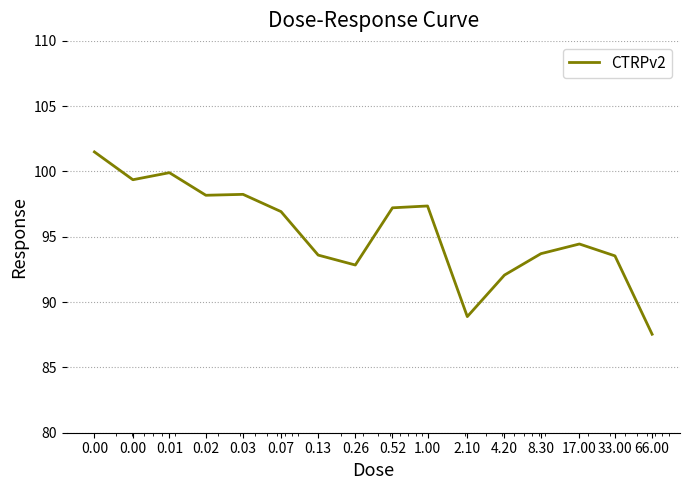

What is the greatest value displayed?

101.5